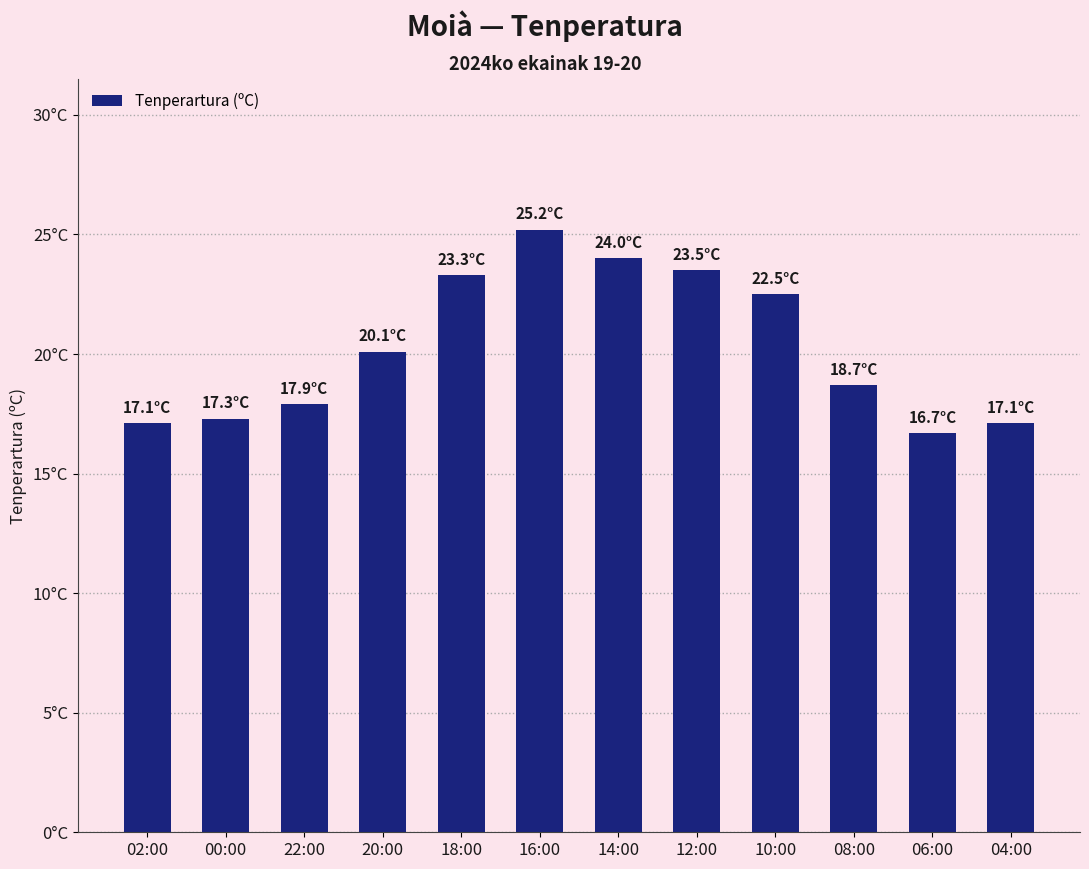

At which label does the data first exceed 20?

20:00